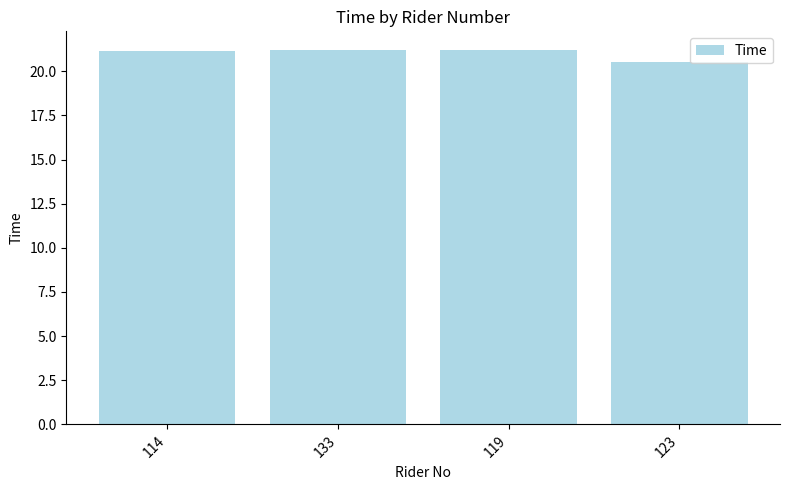

The value at 123 is 35.5. True or false?

False